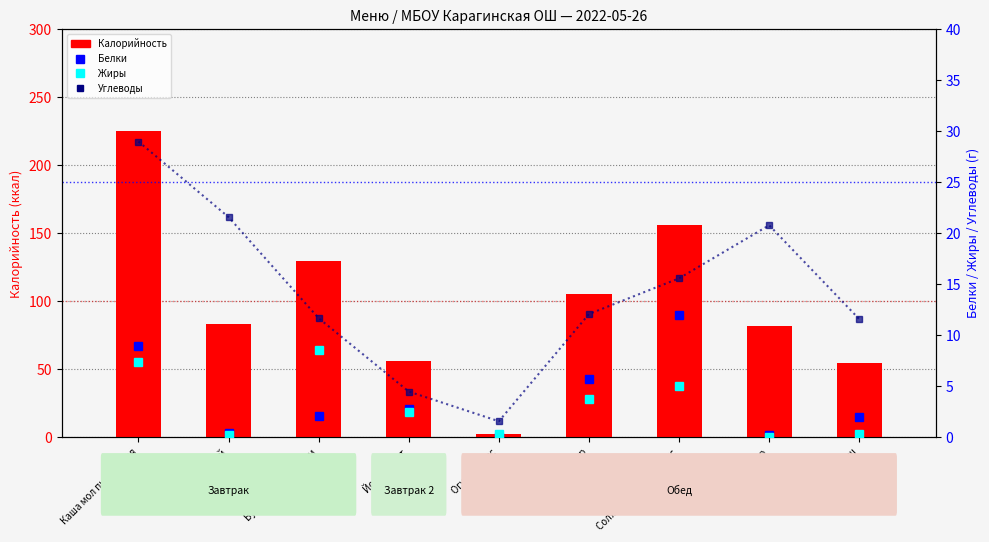

At which category is the sum across all series the highest?

Каша мол пшеничная